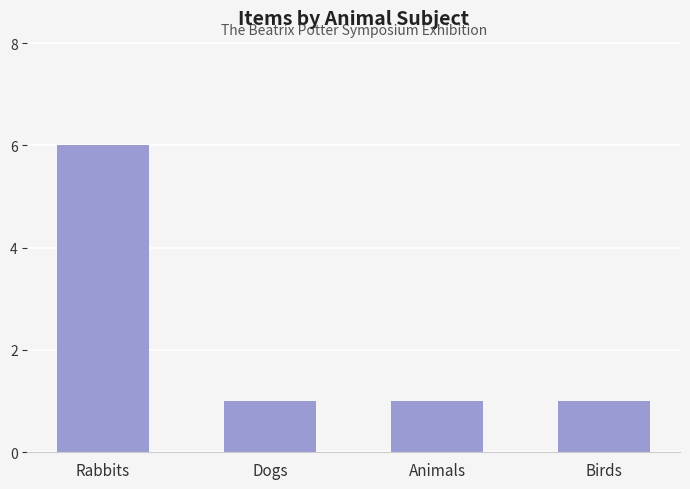

What is the maximum value shown in the chart?

6